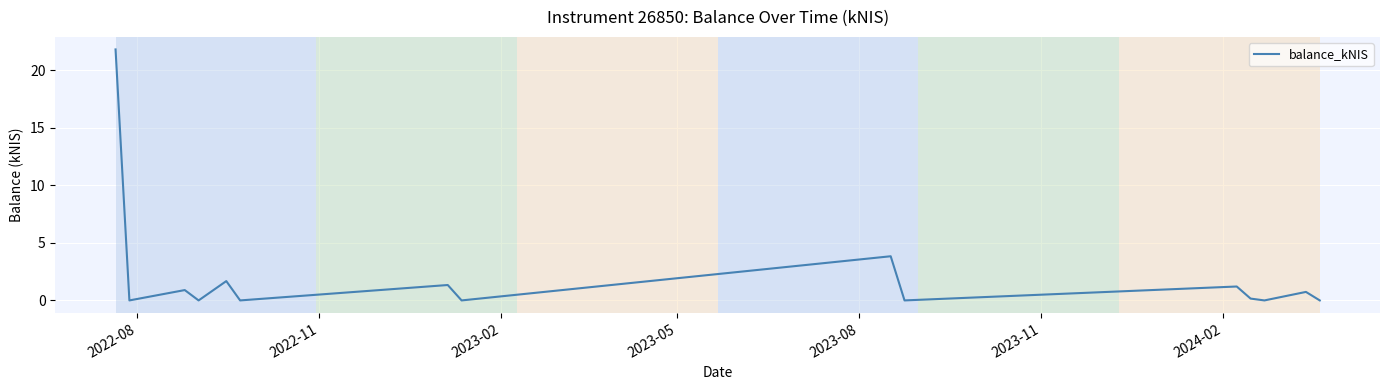

What is the difference between the maximum and minimum values?

21.8